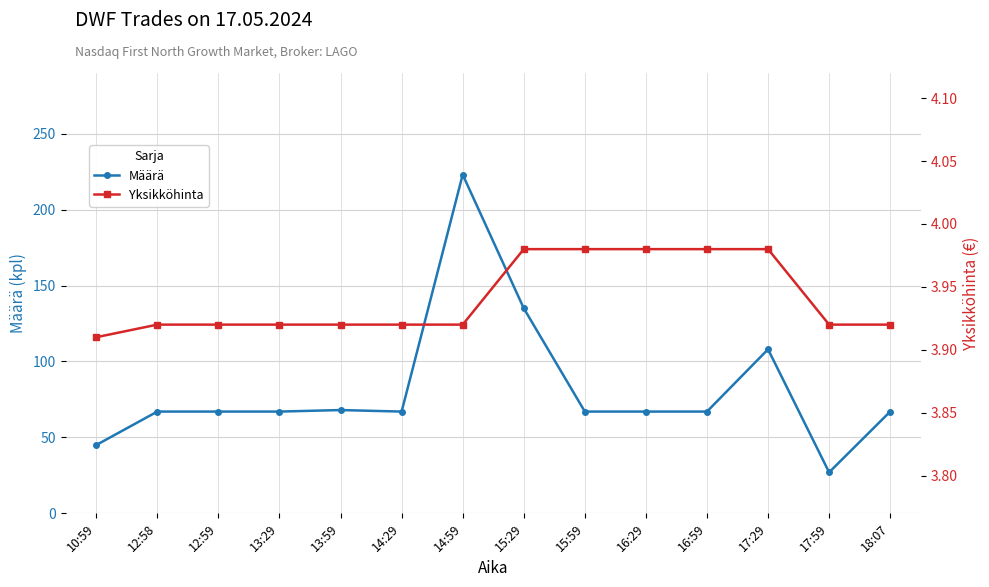

How many data points in Määrä are less than 67?

2